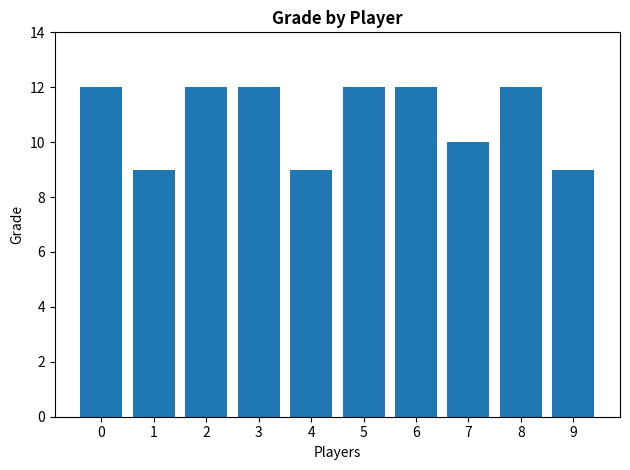

Between 4 and 5, which is larger?

5